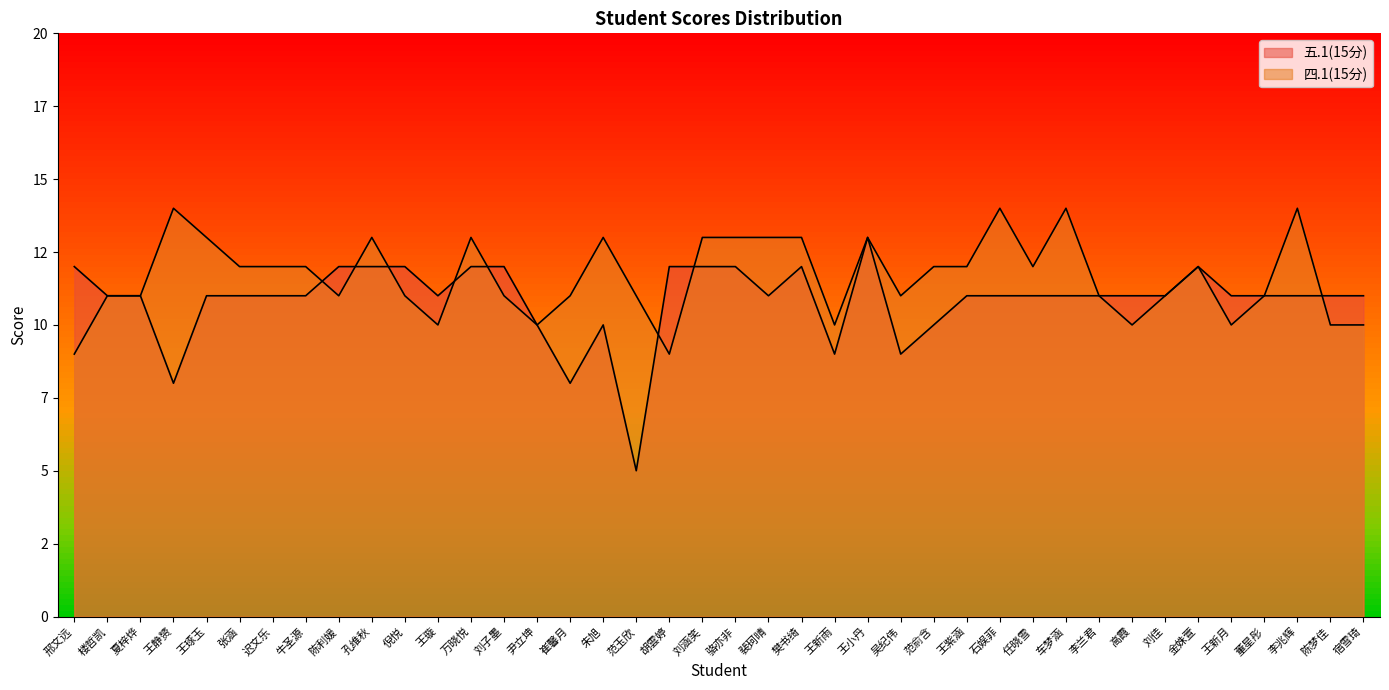

How many 四.1(15分) values are between 11 and 13?

27